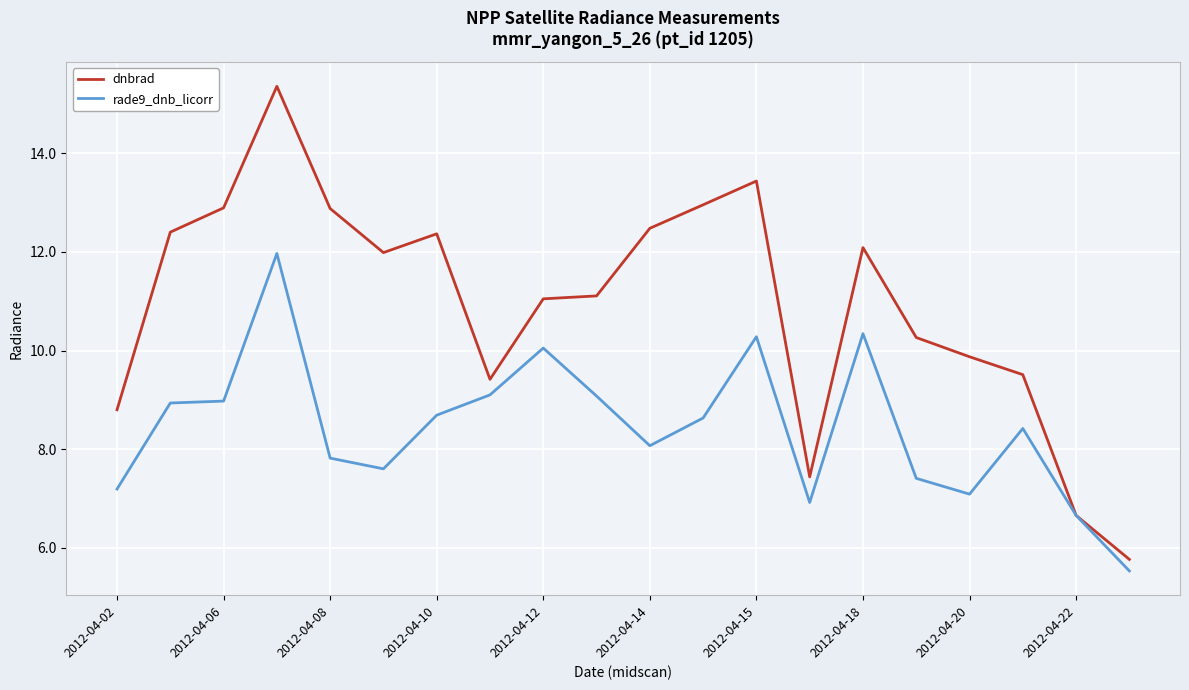

In dnbrad, how many points are higher than both neighbors (excluding endpoints)?

4